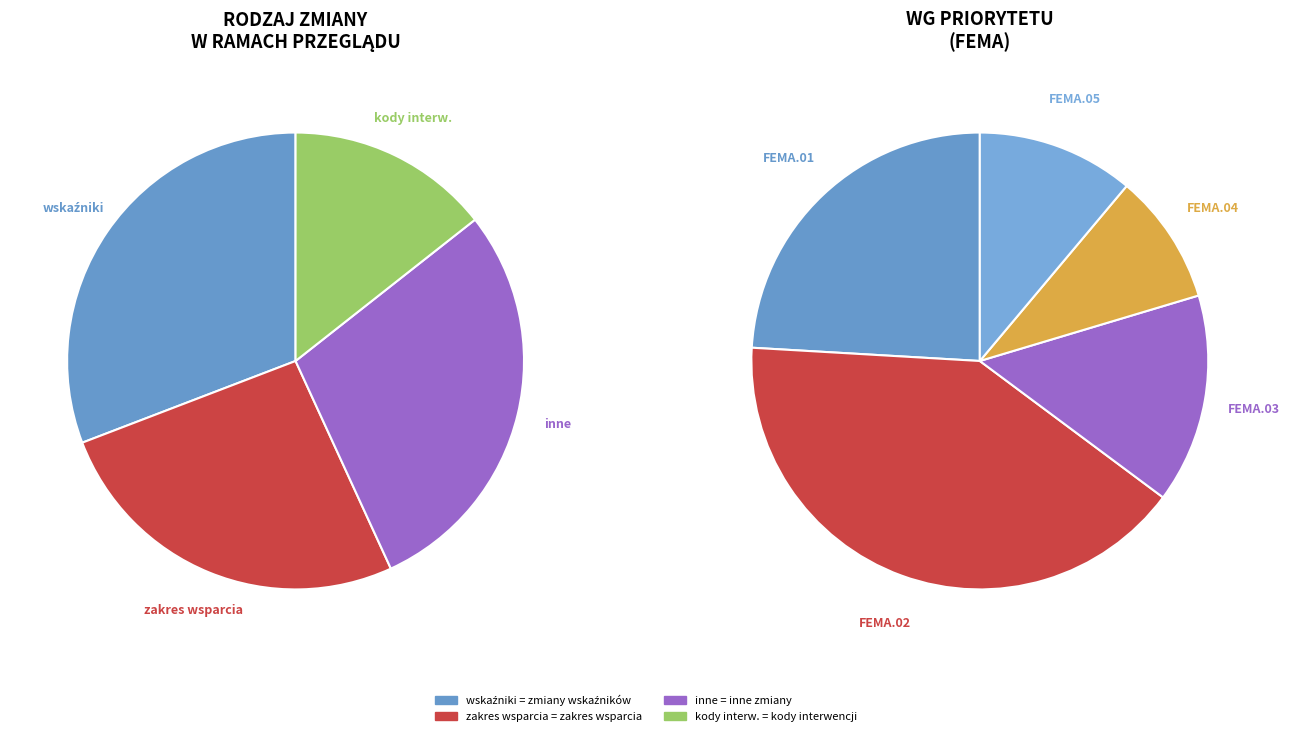

What is the ratio of the value at kody interwencji/wymiaru teryt. to the value at zakres wsparcia?

0.6